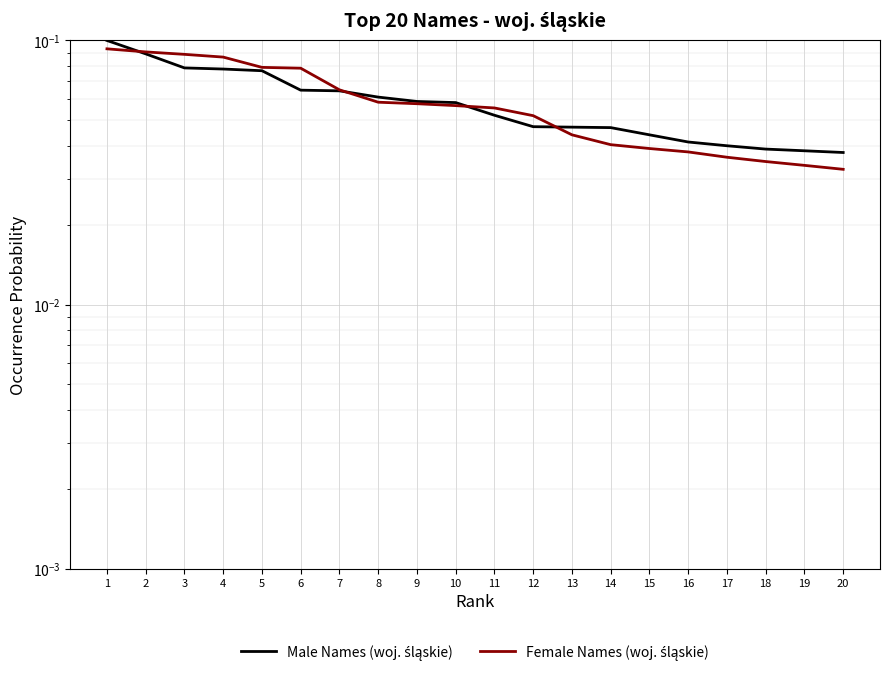

Which label corresponds to the largest value in the chart?

1